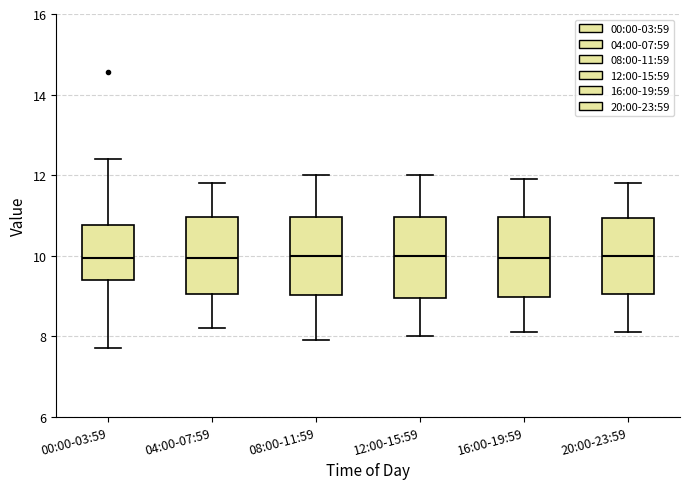

Where does the lower whisker of the box for 04:00-07:59 end on the y-axis? The values are not printed on the chart, so give them approximately, as read against the axis.

8.2